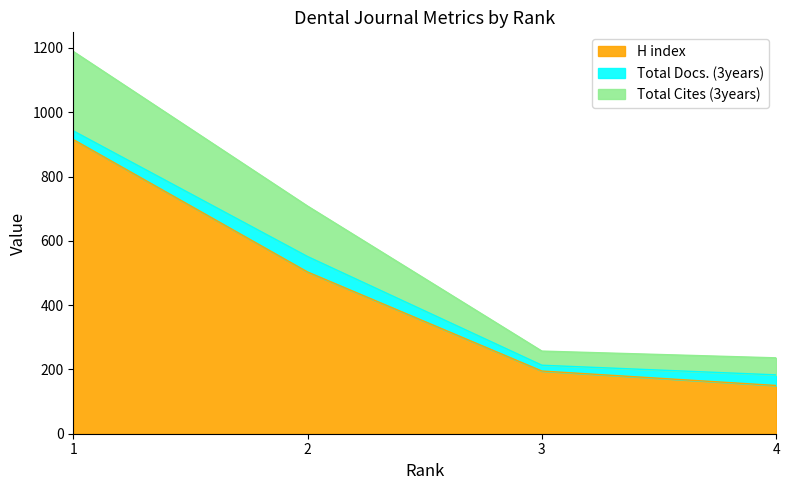

What is the difference between the maximum and second lowest values in the H index series?

720